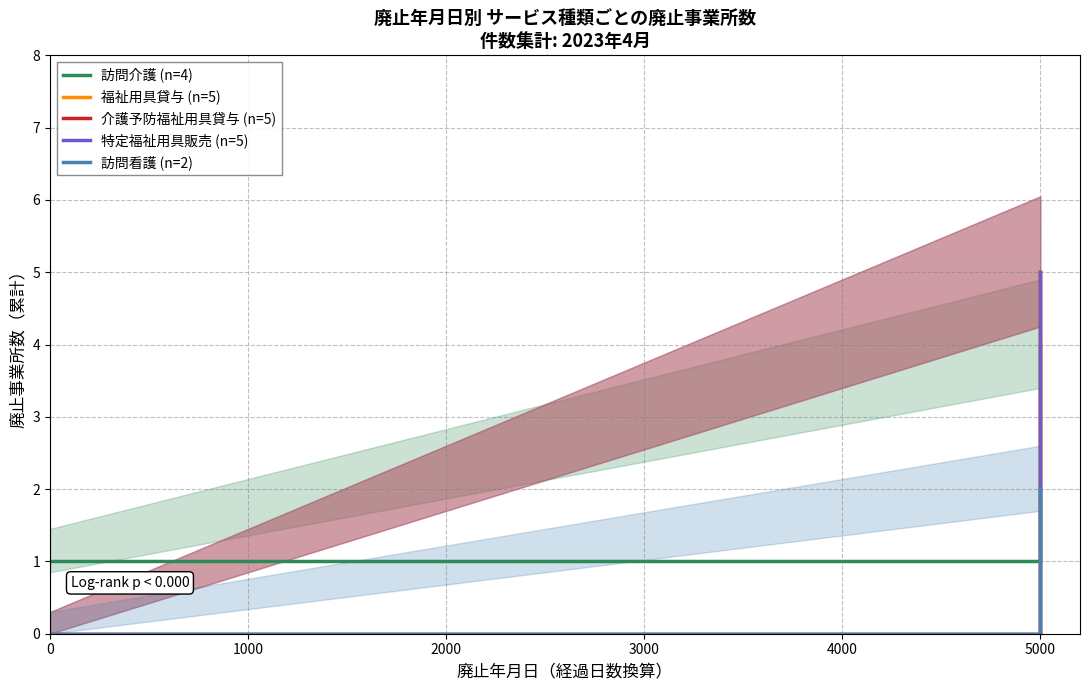

Which series has the largest total across all categories?

訪問介護 (n=4)